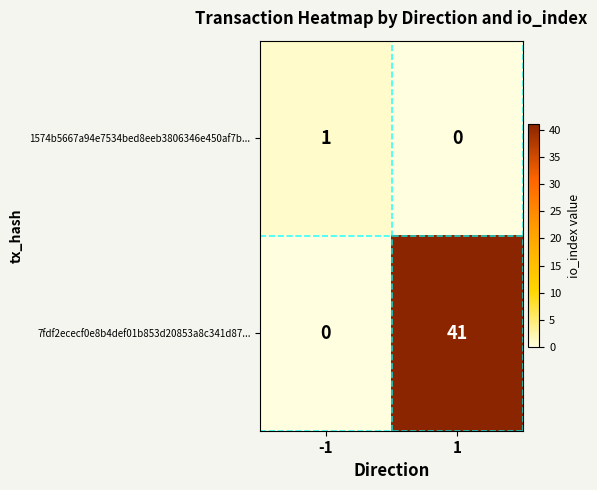

True or false: 7fdf2ececf0e8b4def01b853d20853a8c341d87... has a value of 41 at 1.

True